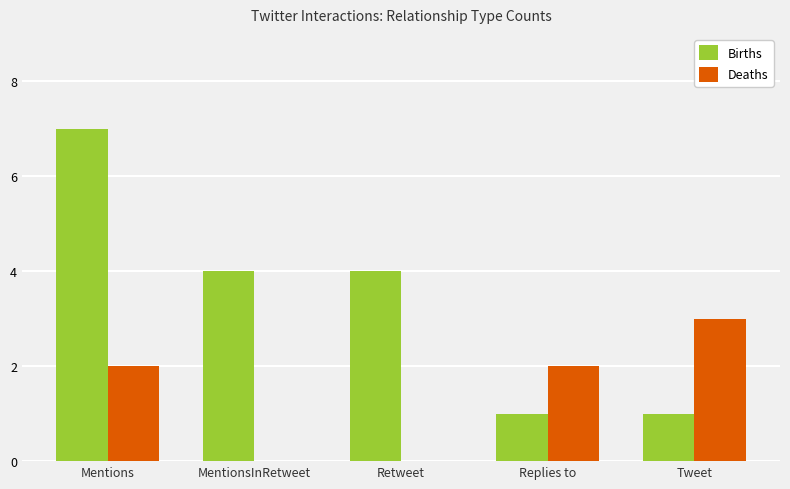

What is the sum of the Births values at Tweet and Mentions?

8